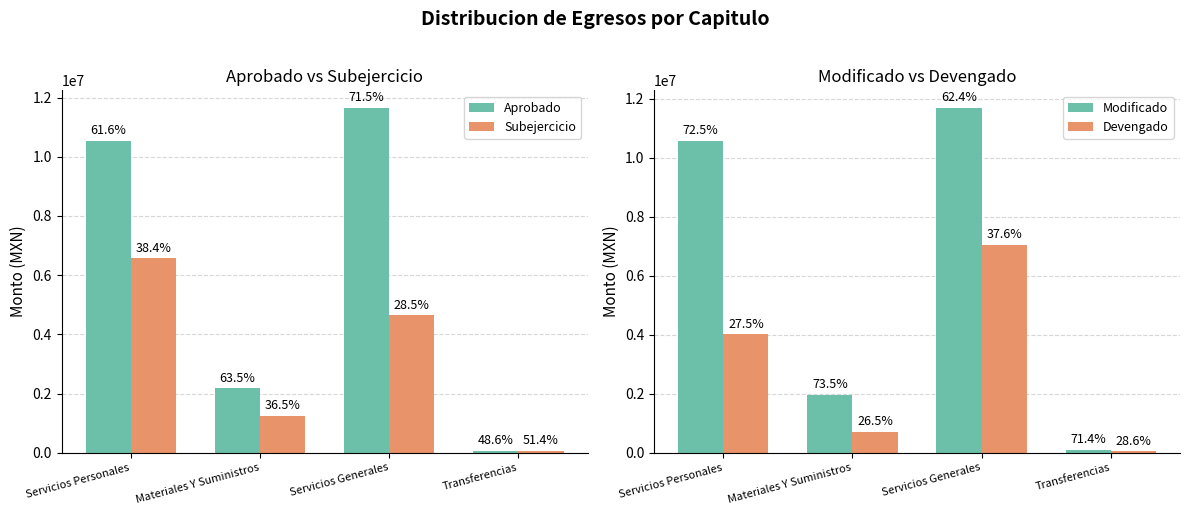

Which has a higher value, Materiales Y Suministros or Servicios Generales?

Servicios Generales